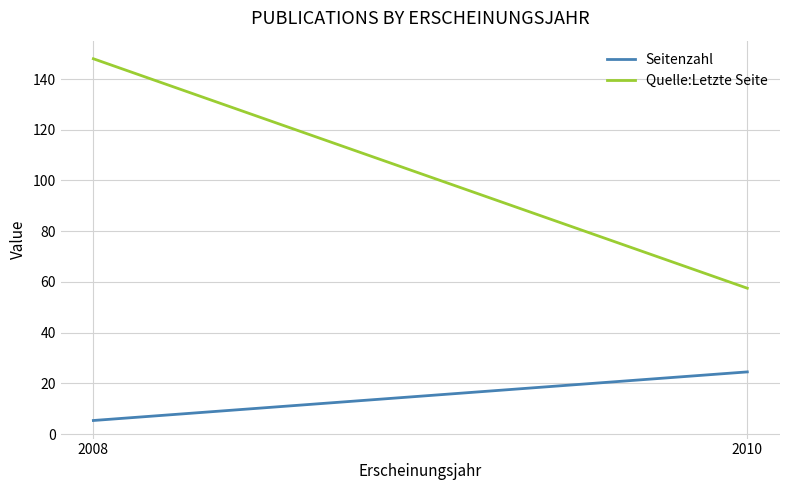

Reading left to right, what are all the values shown in this chart?

Seitenzahl: 5.3	24.5
Quelle:Letzte Seite: 148.0	57.5